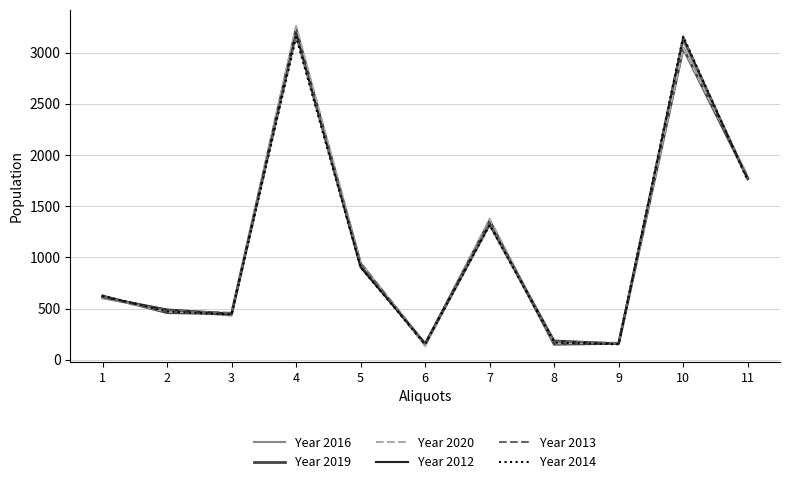

In Year 2020, how many points are lower than both neighbors (excluding endpoints)?

3